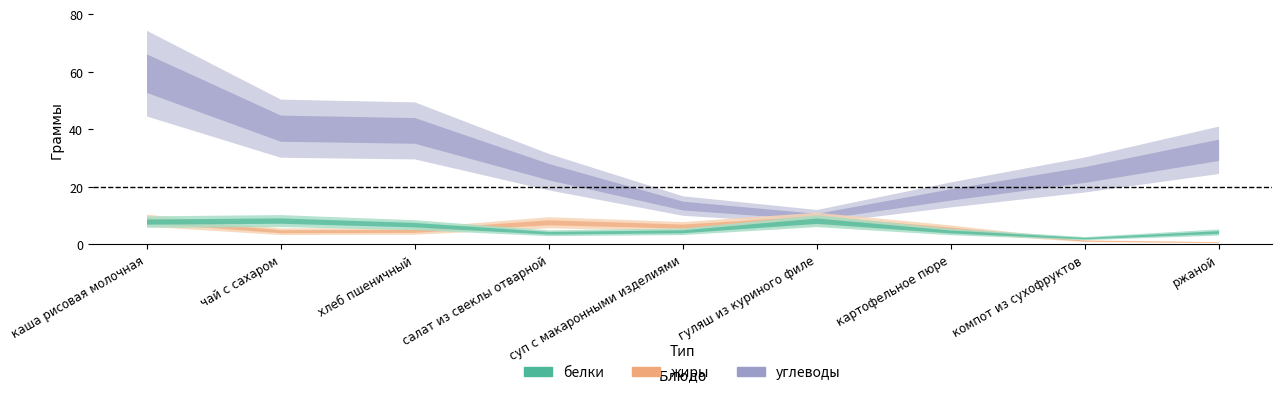

Is this an area chart (filled region under the line)?

No